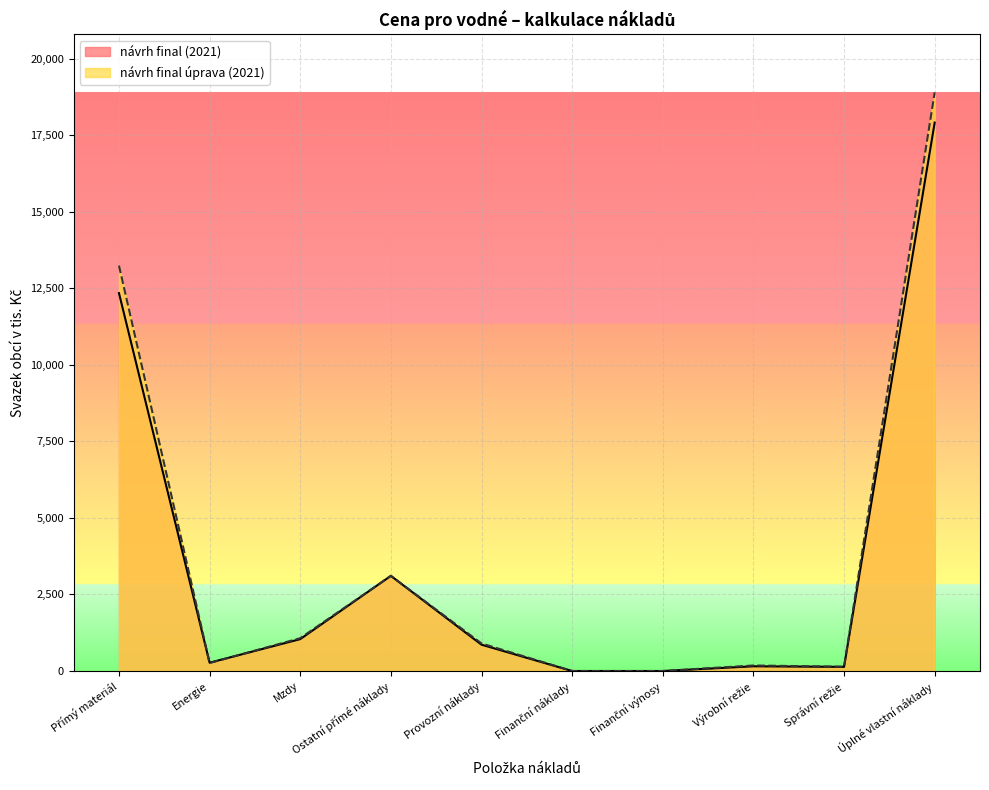

What is the highest value of the návrh final (2021) series?

17913.0